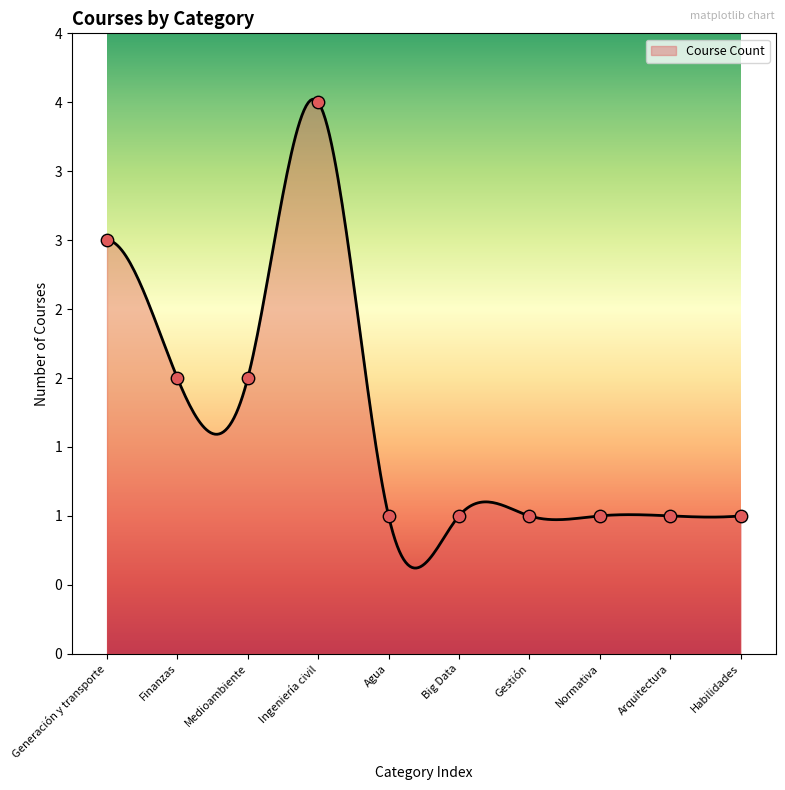

Approximately how many times larger is the value at Arquitectura compared to Big Data?

1.0